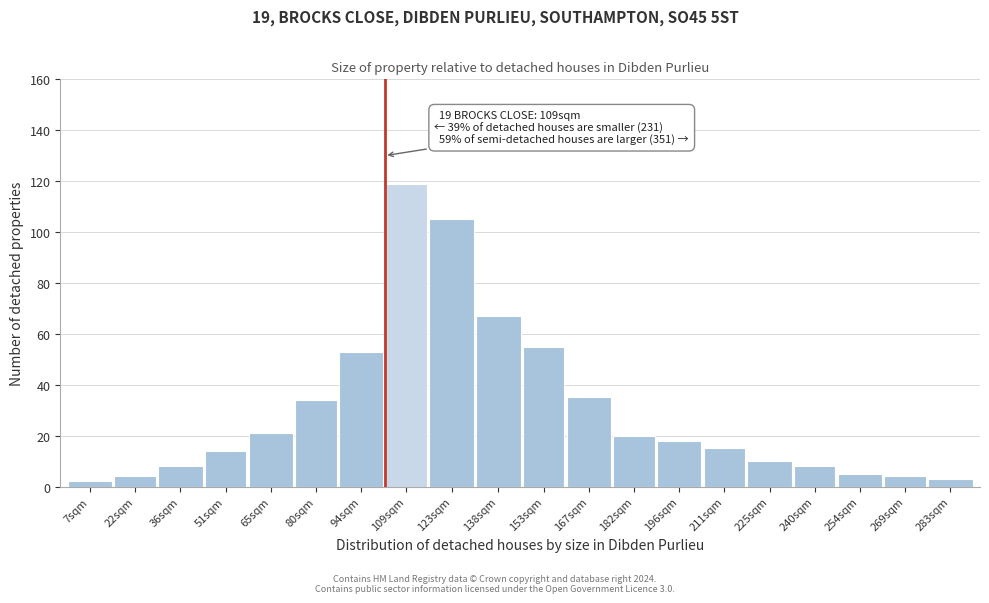

Reading left to right, what are all the values shown in this chart?

2	4	8	14	21	34	53	119	105	67	55	35	20	18	15	10	8	5	4	3